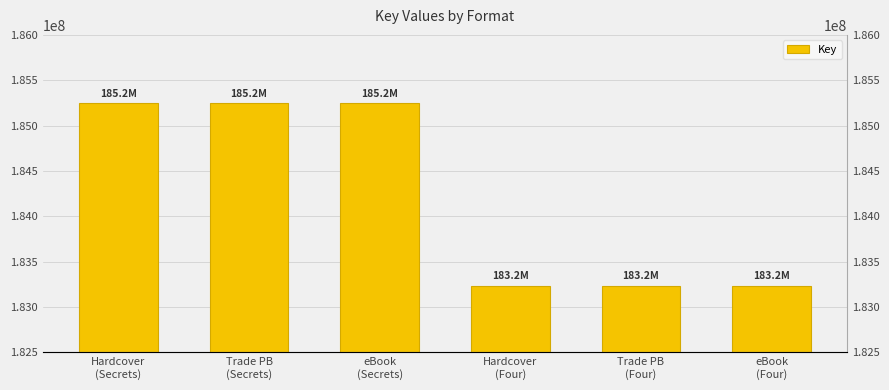

The value at Hardcover
(Secrets) is 185244662. True or false?

True